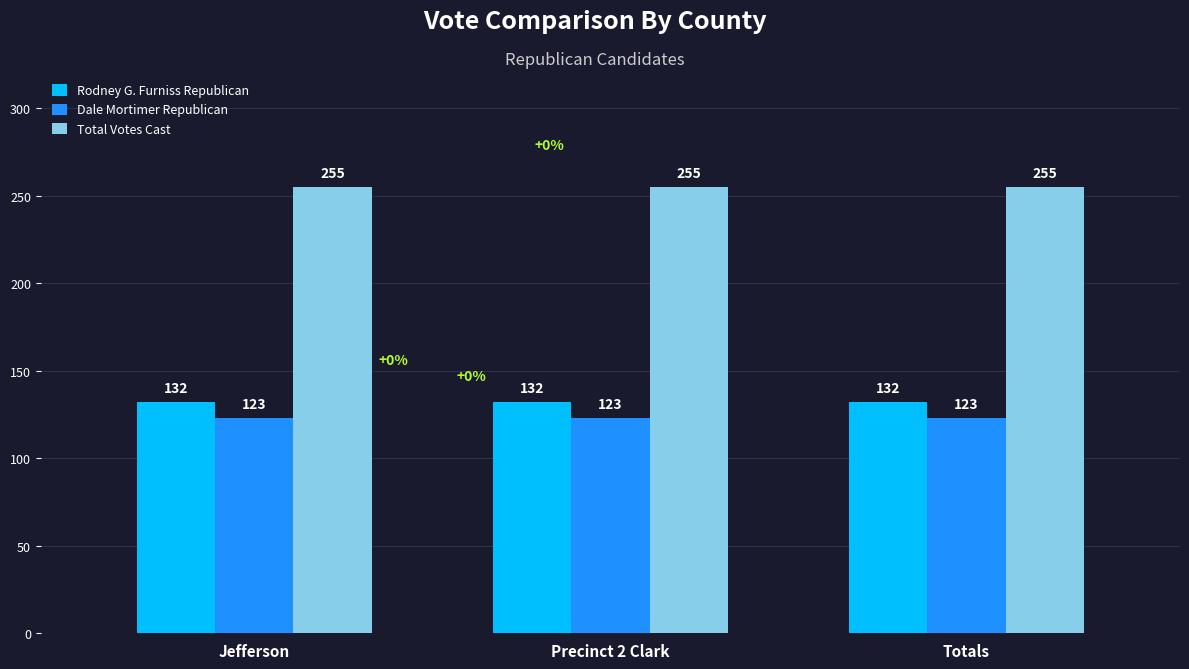

List the series in order of their peak value, highest first.

Total Votes Cast, Rodney G. Furniss Republican, Dale Mortimer Republican